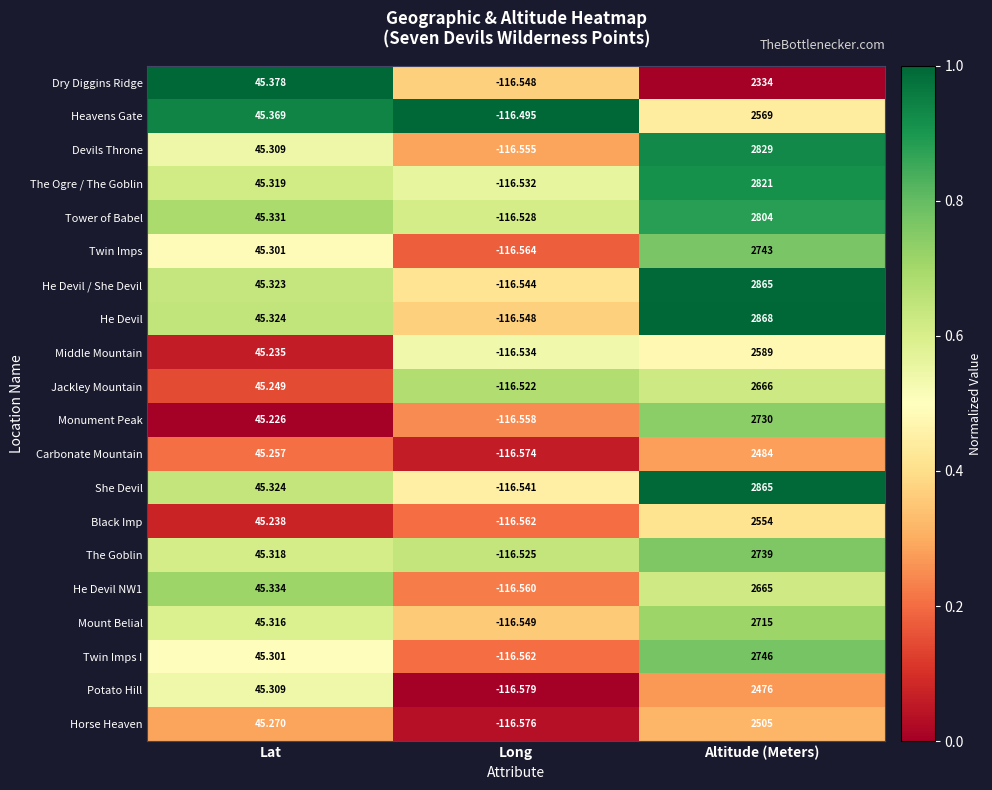

Which series has the largest total across all categories?

He Devil